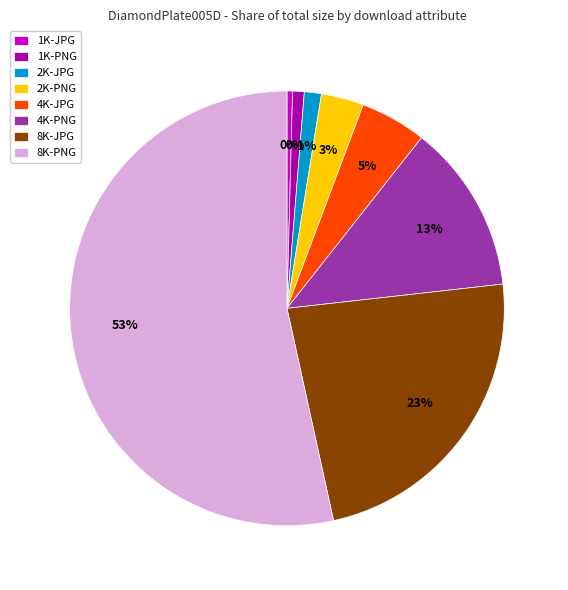

Approximately how many times larger is the value at 8K-JPG compared to 1K-PNG?

26.9